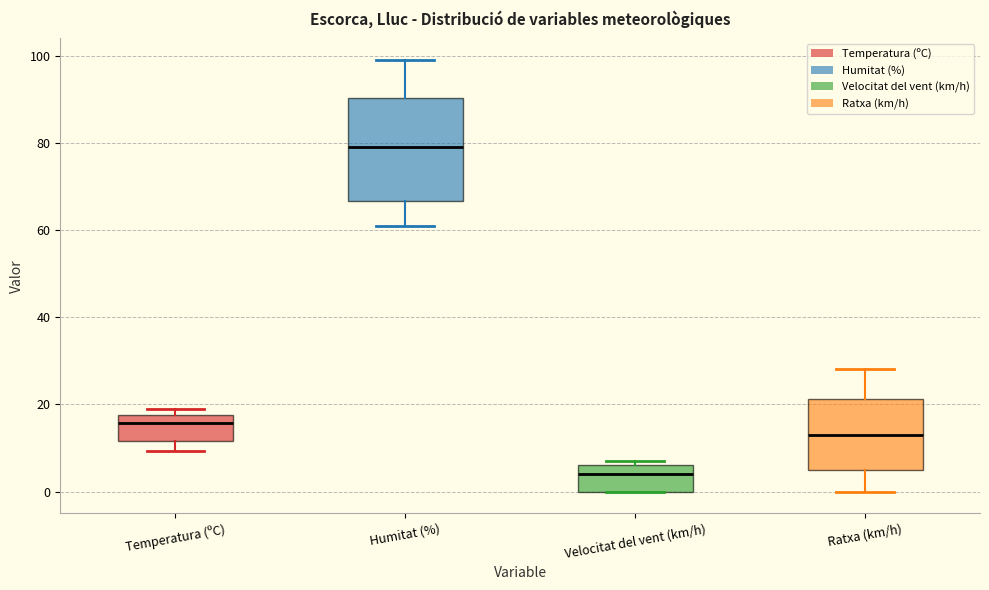

Reading left to right, read every box against the y-axis: the position of its median line, the range the box covers, and the ends of its whiskers. The values are not printed on the chart, so give them approximately, as read against the axis.

Temperatura (ºC): median 16, box 12 to 18, whiskers 10 to 18 (just above the box's upper edge)
Humitat (%): median 80, box 66 to 90, whiskers 62 to 100
Velocitat del vent (km/h): median 4, box 0 to 6, whiskers 0 to 8
Ratxa (km/h): median 14, box 6 to 22, whiskers 0 to 28